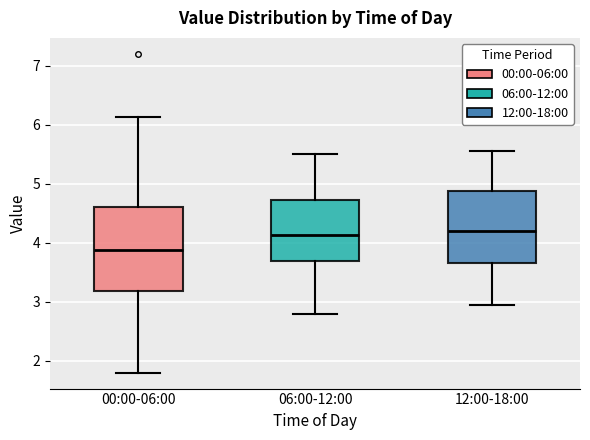

Where is the lower edge of the box for 00:00-06:00 on the y-axis? The values are not printed on the chart, so give them approximately, as read against the axis.

3.2